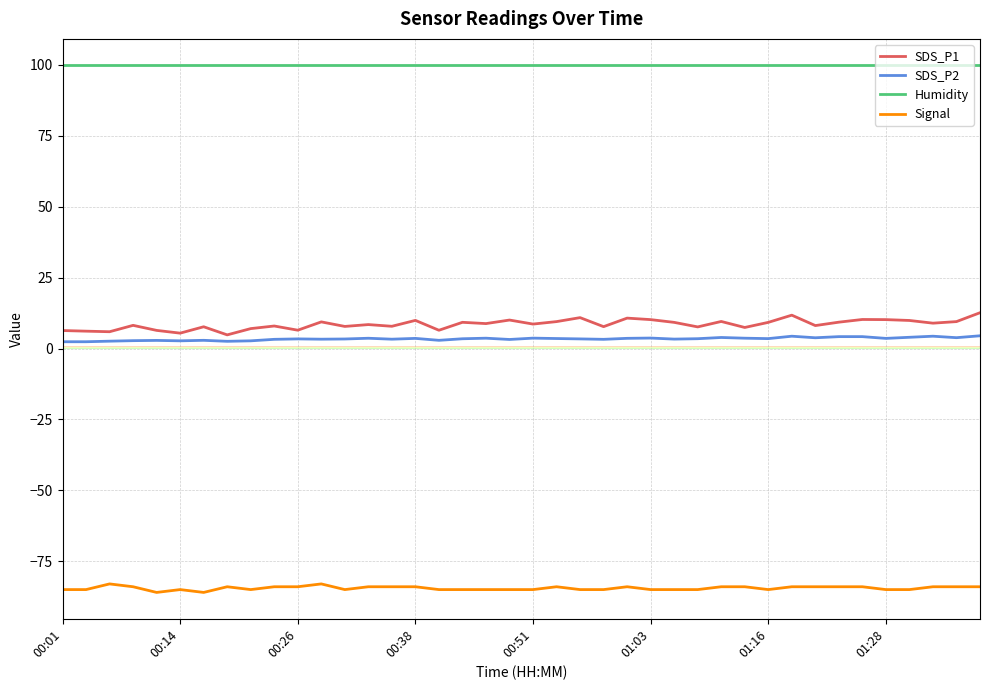

Which series has the widest spread of values?

SDS_P1